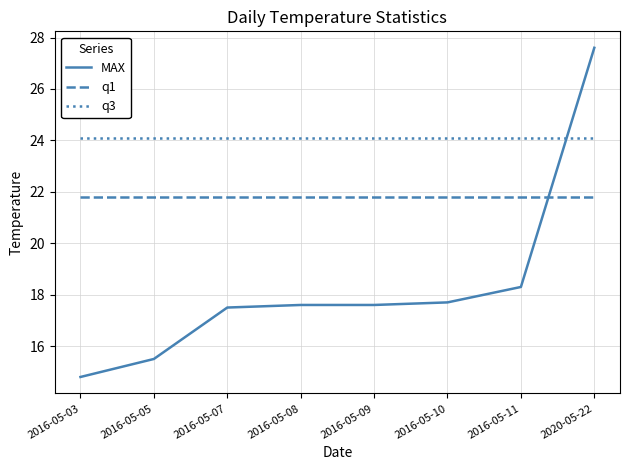

Rank the series by their average value, from lowest to highest.

MAX, q1, q3